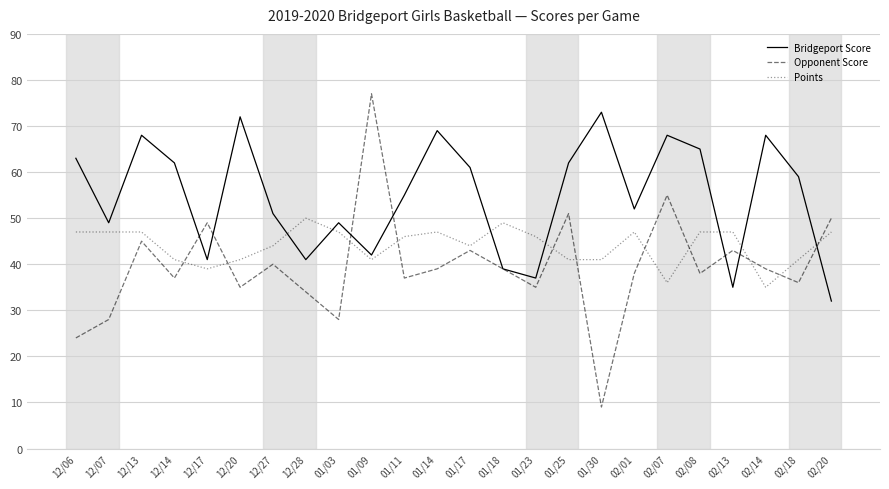

Which series has the largest total across all categories?

Bridgeport Score